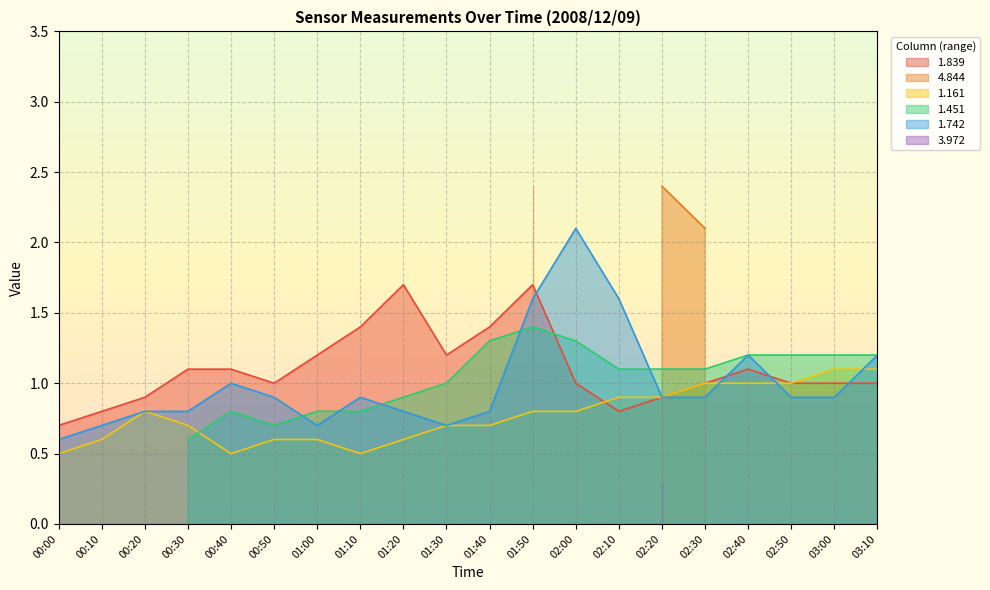

Is the value of 1.839 at 02:20 greater than the value of 1.742 at 01:20?

Yes